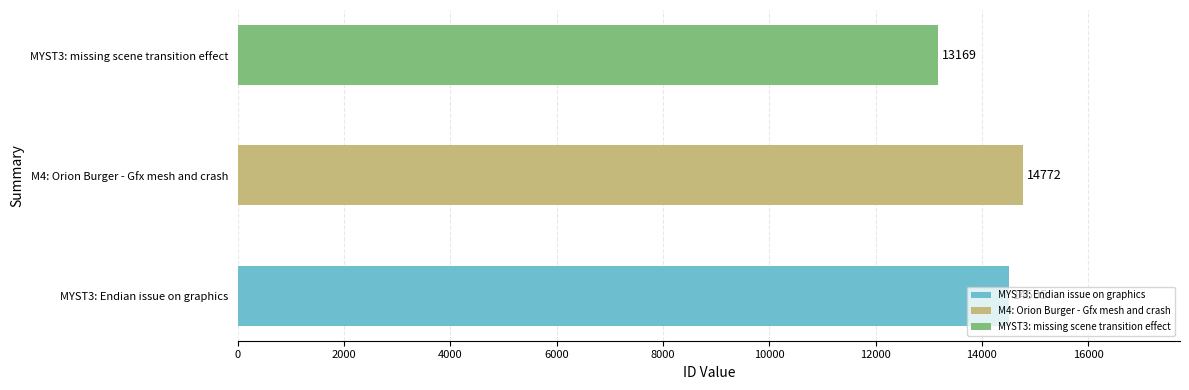

List the labels in order of value, smallest first.

MYST3: missing scene transition effect, MYST3: Endian issue on graphics, M4: Orion Burger - Gfx mesh and crash